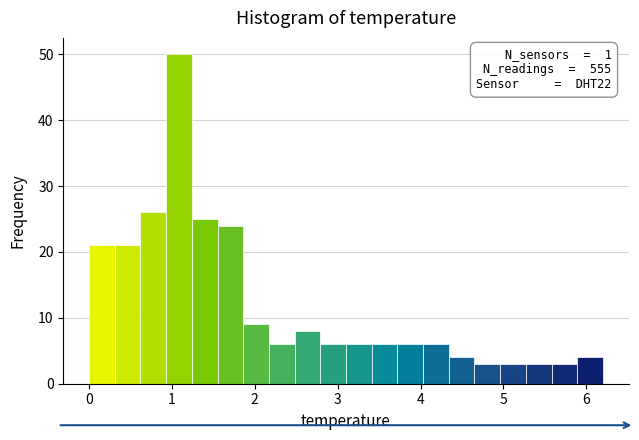

Read against the x-axis, roughly where is the centre of the tallest bar?

1.1